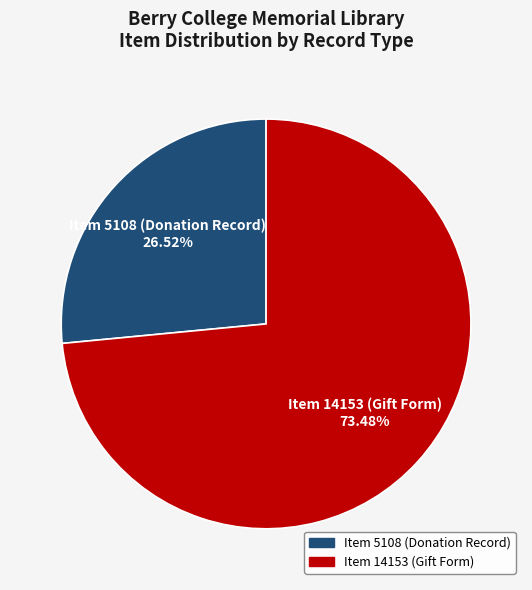

What percentage is NOT represented by Item 14153 (Gift Form)?

26.5%